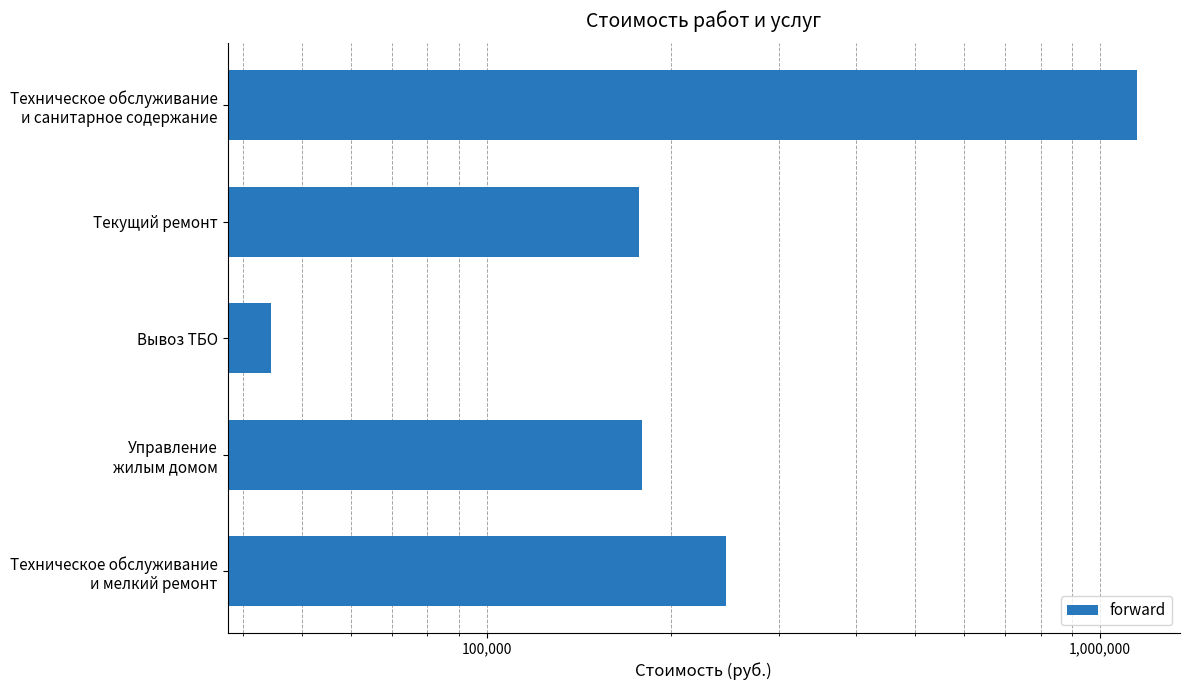

What is the greatest value displayed?

1147513.7